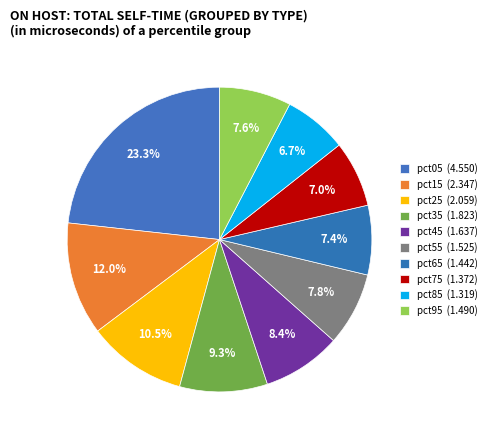

True or false: pct95 accounts for 8% of the total.

True